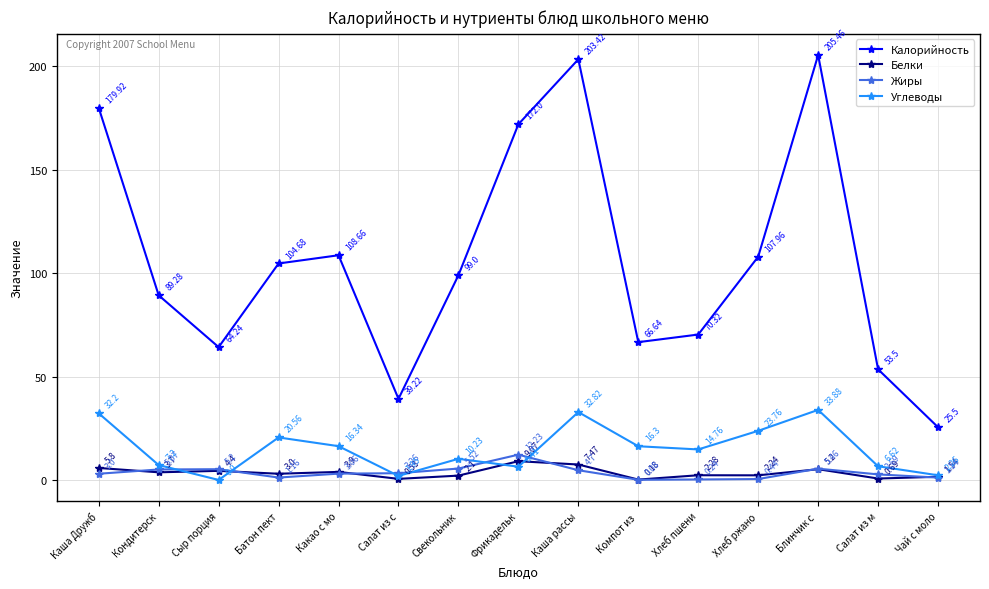

What is the difference between the Калорийность values at Каша рассы and Батон пект?

98.7